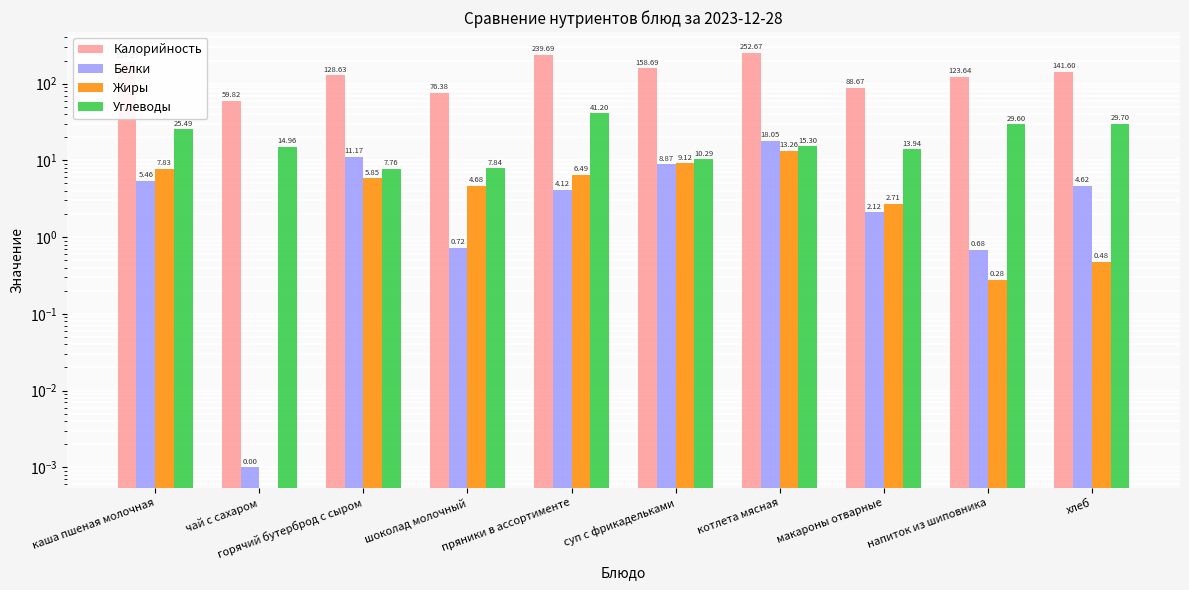

Reading left to right, what are all the values shown in this chart?

Калорийность: 194.3	59.8	128.6	76.4	239.7	158.7	252.7	88.7	123.6	141.6
Белки: 5.5	0.0	11.2	0.7	4.1	8.9	18.0	2.1	0.7	4.6
Жиры: 7.8	0.0	5.8	4.7	6.5	9.1	13.3	2.7	0.3	0.5
Углеводы: 25.5	15.0	7.8	7.8	41.2	10.3	15.3	13.9	29.6	29.7